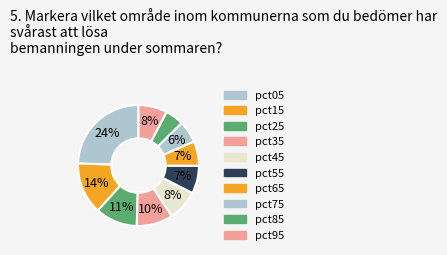

Count the number of slices in the pie.

10